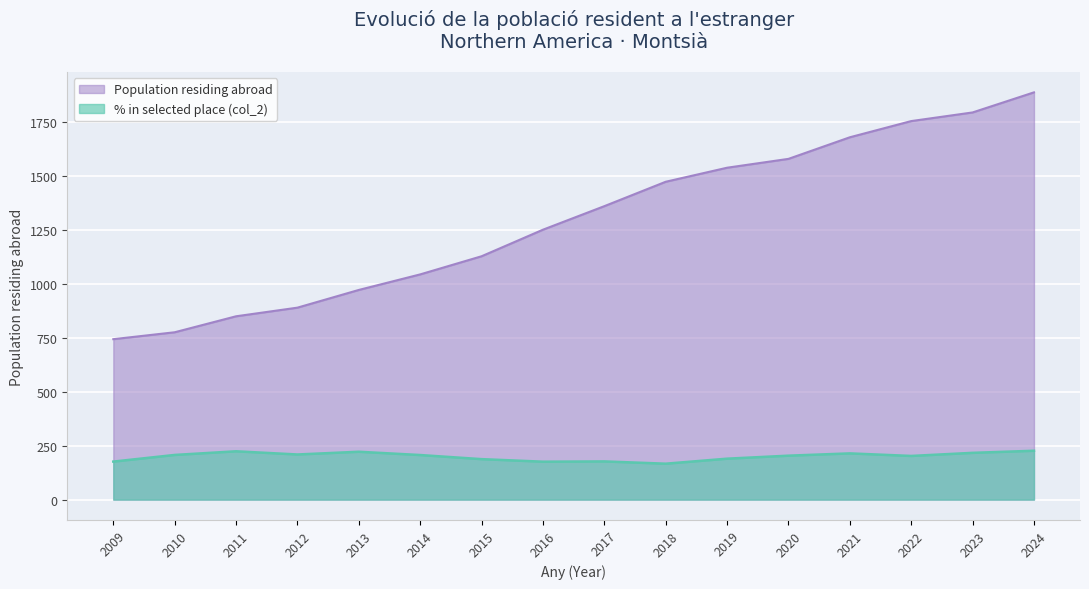

True or false: Population residing abroad and % in selected place (col_2) cross at least once.

False